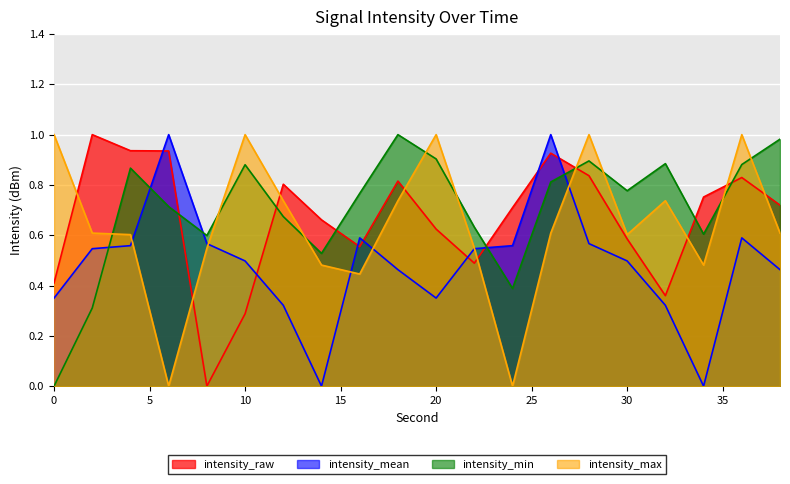

Between 34 and 38, which series saw the biggest shift?

intensity_mean